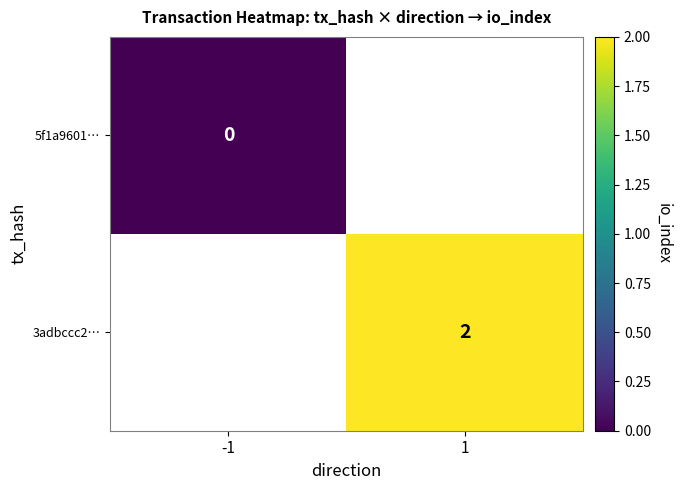

True or false: 3adbccc2… has a value of 3.2 at 1.

False